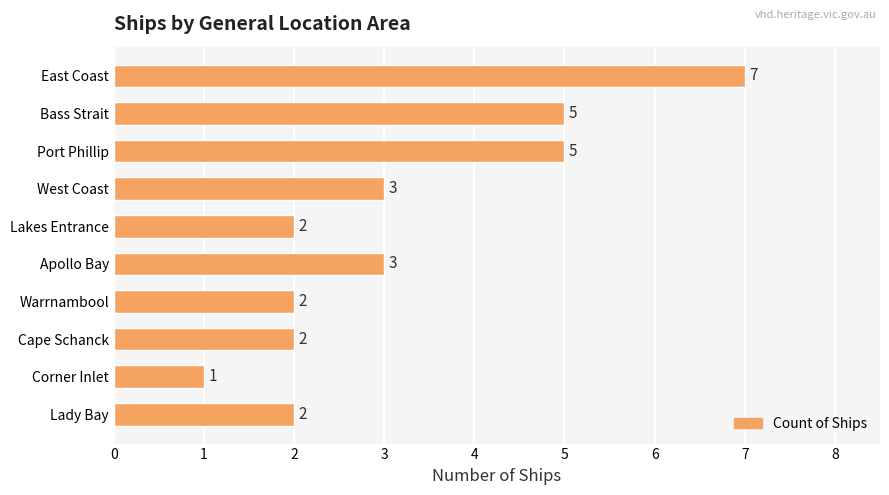

What is the change in value from Bass Strait to Lady Bay?

-3